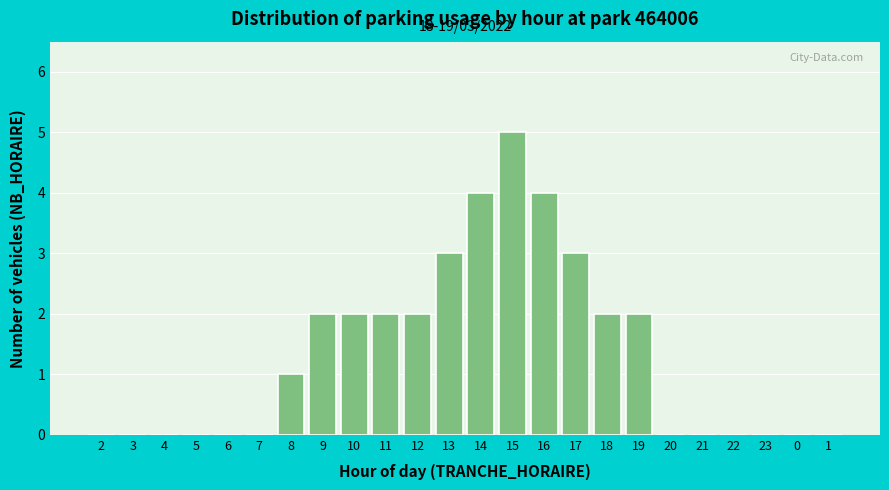

Reading left to right, transcribe all the data shown in this chart.

2=0	3=0	4=0	5=0	6=0	7=0	8=1	9=2	10=2	11=2	12=2	13=3	14=4	15=5	16=4	17=3	18=2	19=2	20=0	21=0	22=0	23=0	0=0	1=0